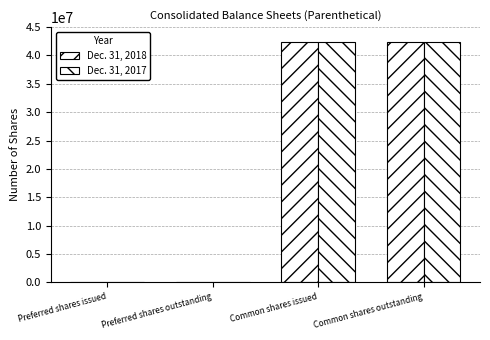

How many data points does each series have?

4